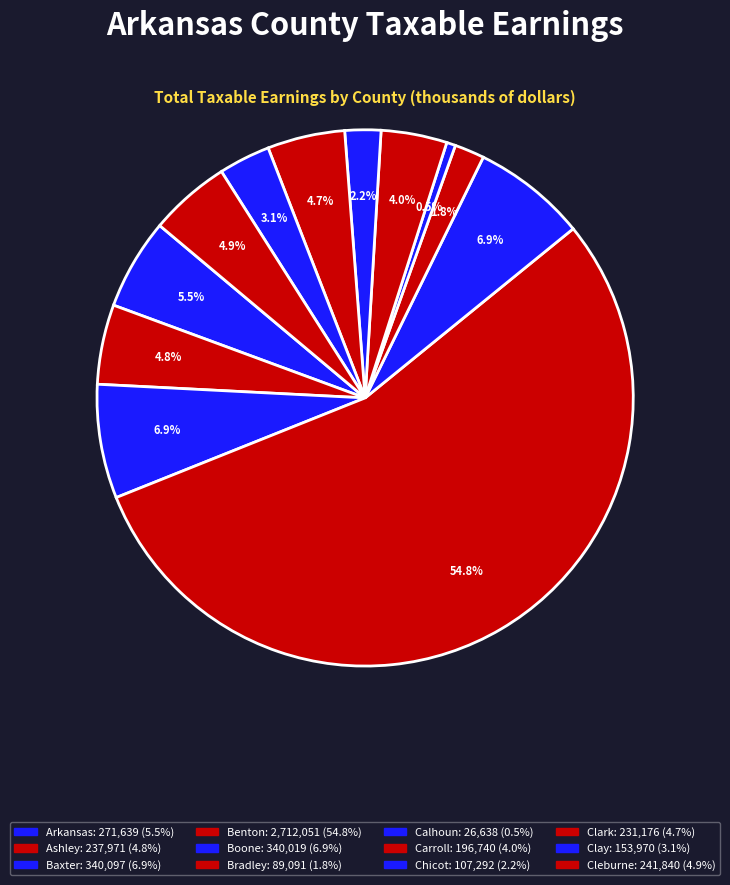

True or false: Clark accounts for 5% of the total.

True